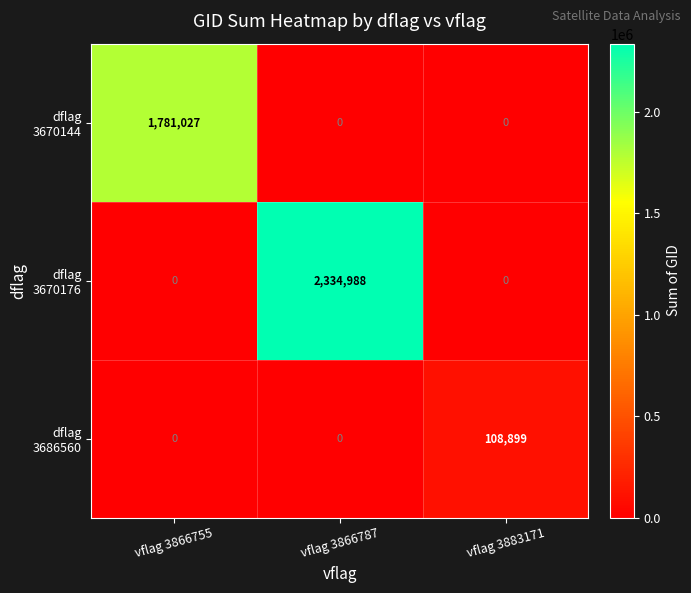

At which category is the sum across all series the highest?

vflag 3866787